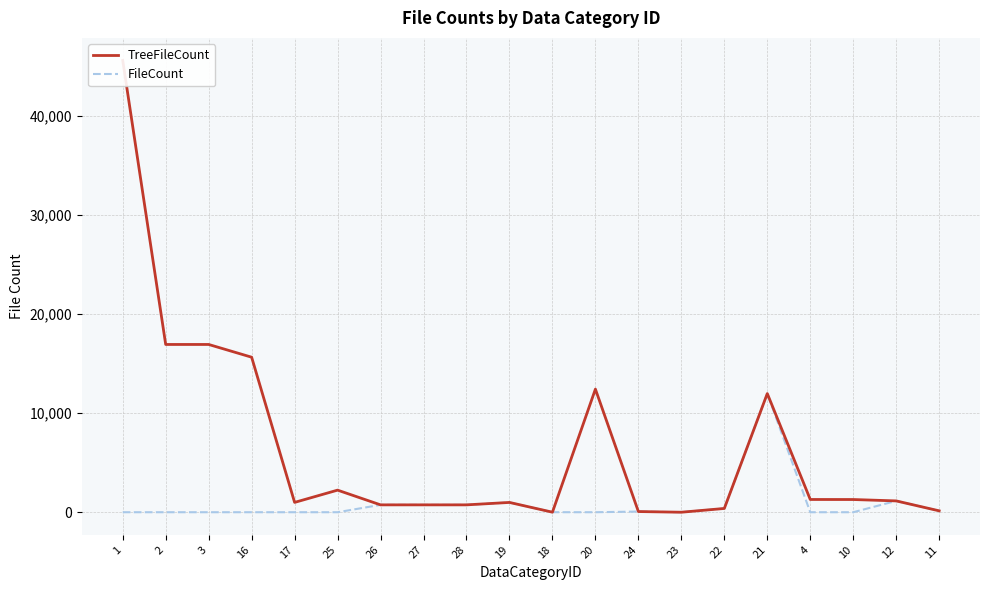

Does the chart have visible grid lines?

Yes